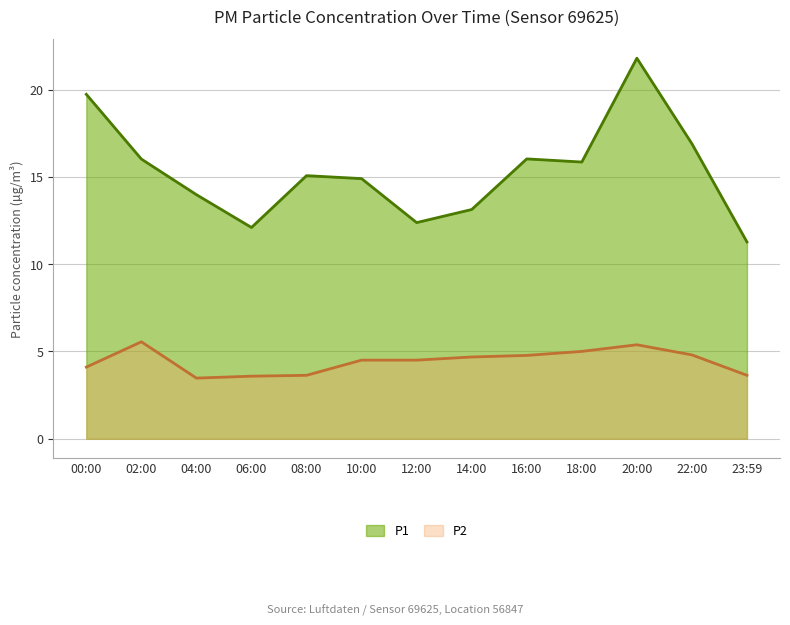

List the labels in order of P1 value, largest first.

20:00, 00:00, 22:00, 16:00, 02:00, 18:00, 08:00, 10:00, 04:00, 14:00, 12:00, 06:00, 23:59